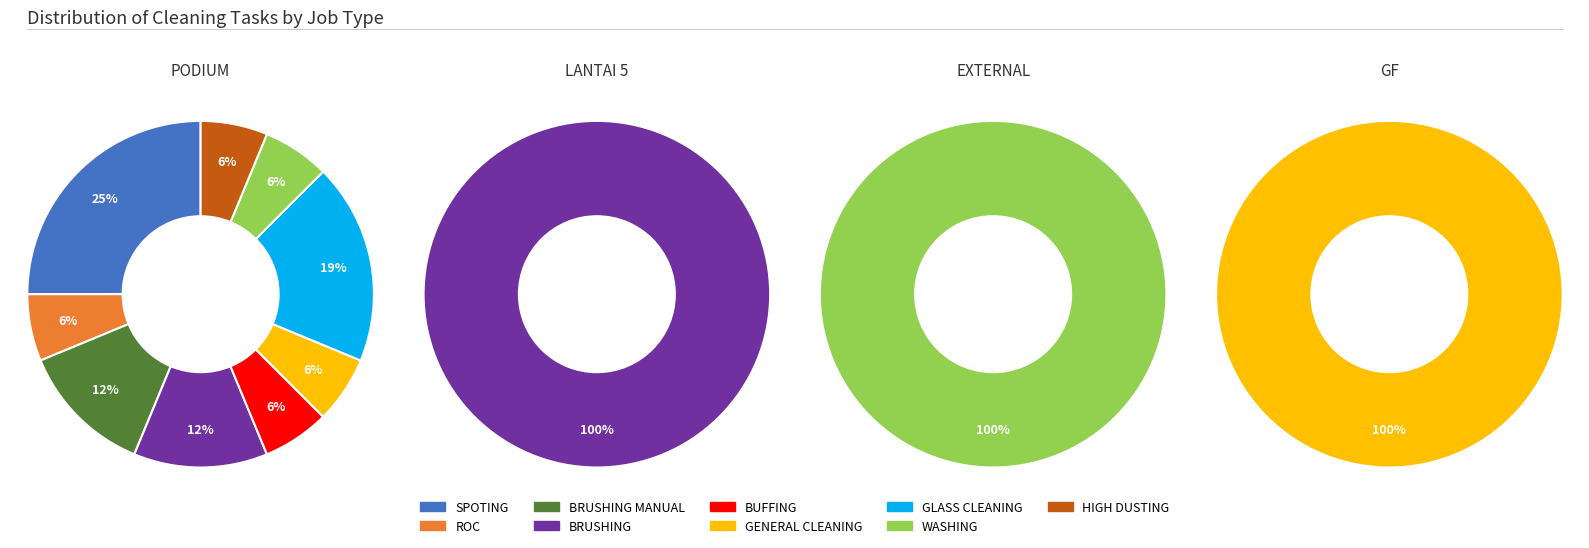

True or false: WASHING accounts for 6% of the total.

True